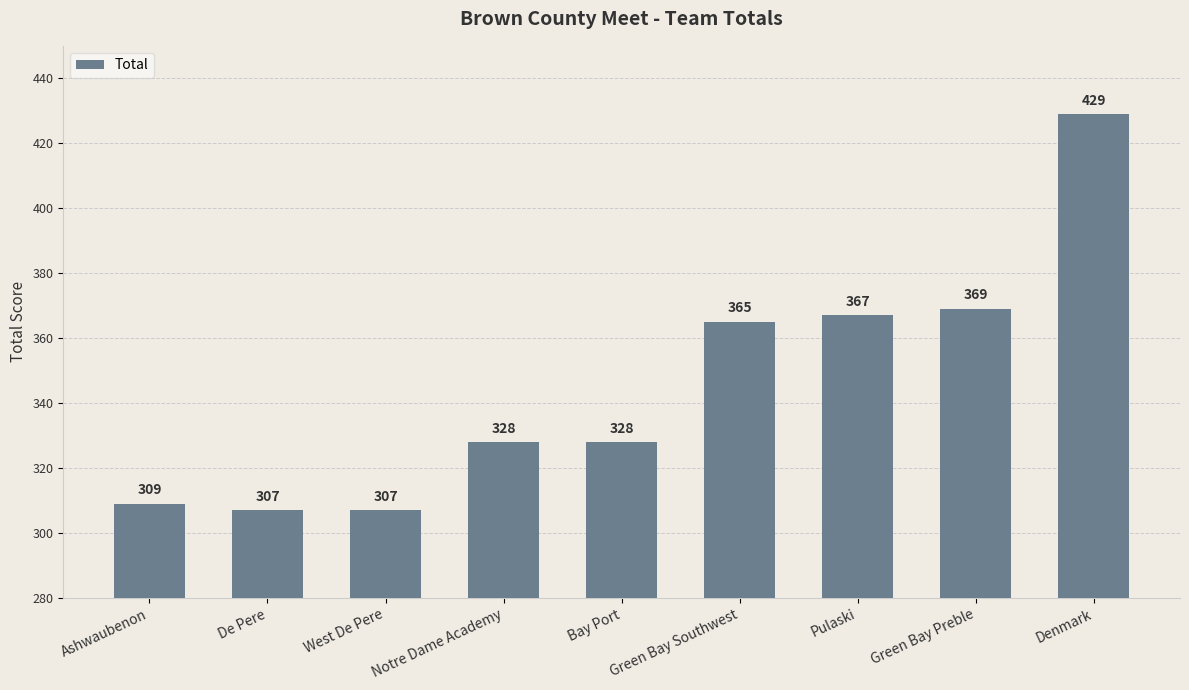

Is it true that the value at Denmark is 285?

False